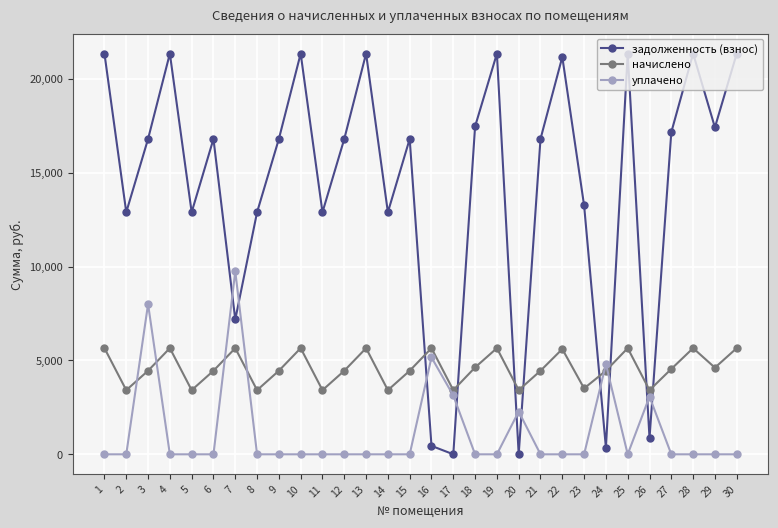

What is the value of the уплачено point at the 16th from the left?

5160.5